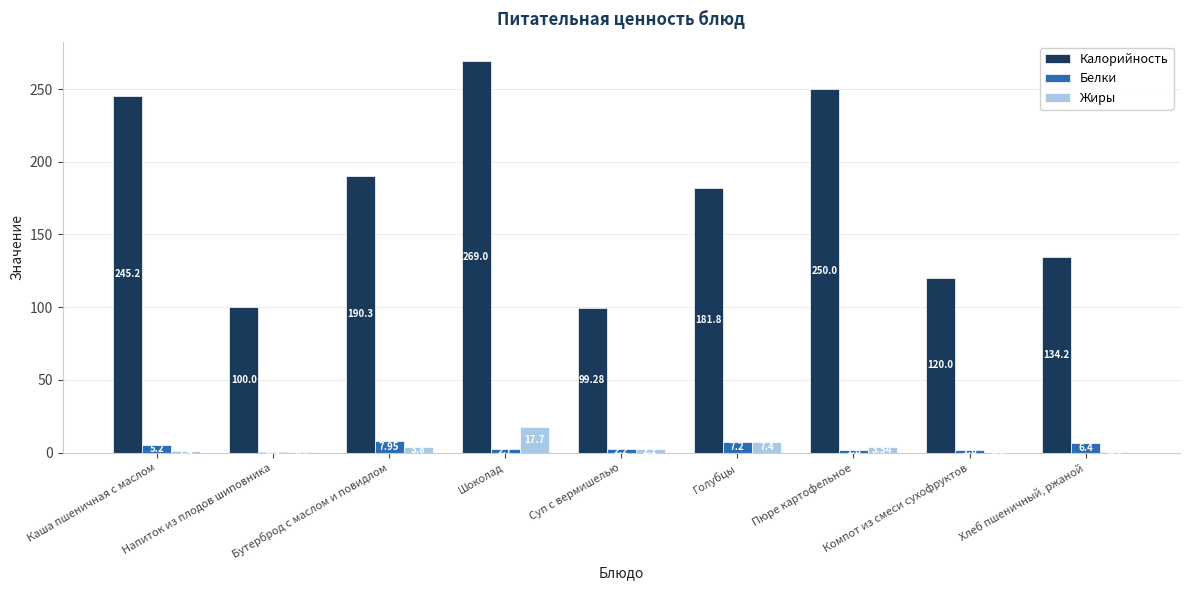

At which category is the sum across all series the highest?

Шоколад